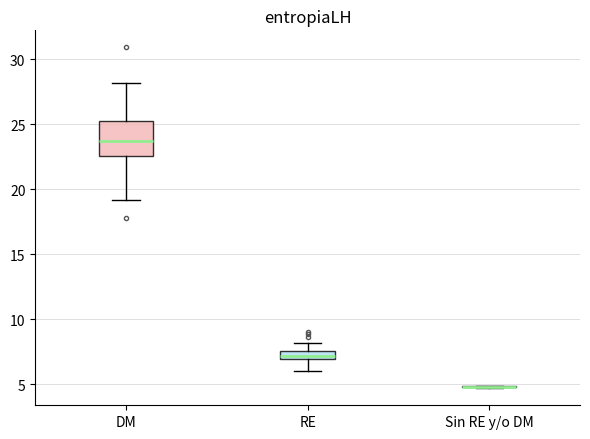

Comparing the boxes themselves (not the whiskers), which one is the tallest?

DM